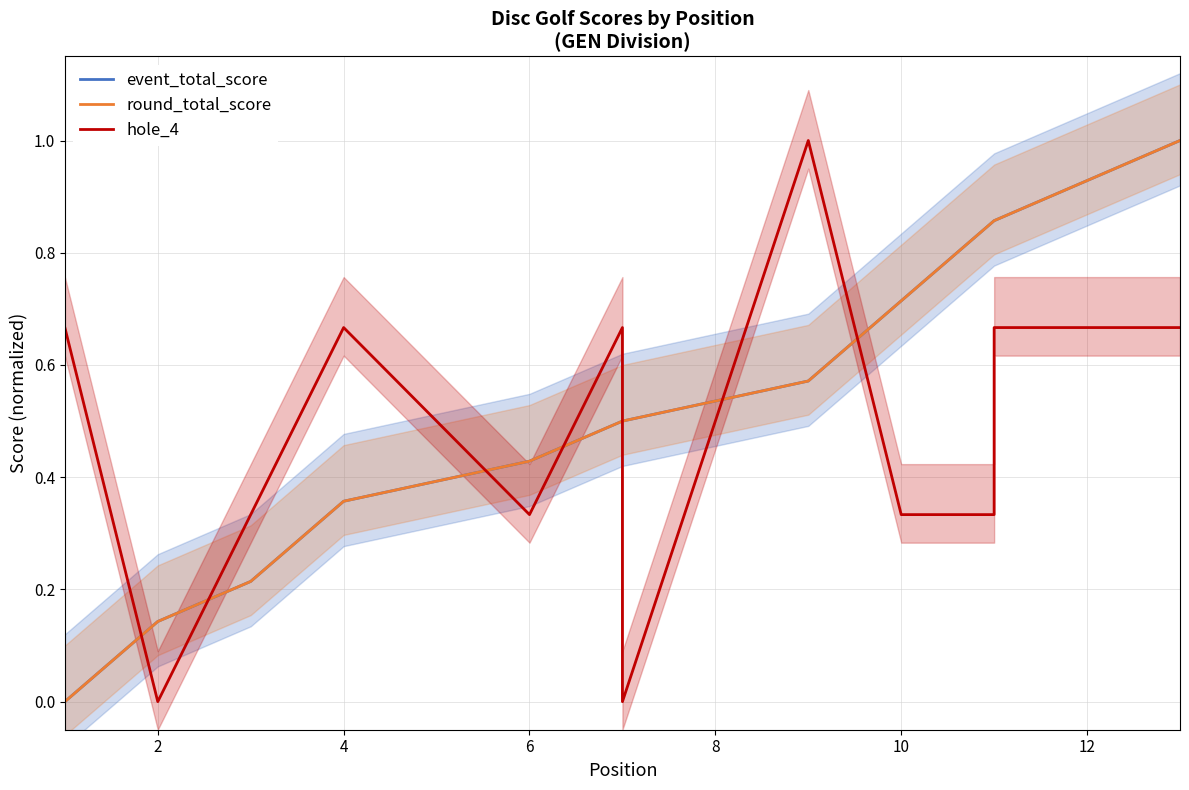

Which has a higher value, 10 or 4?

10